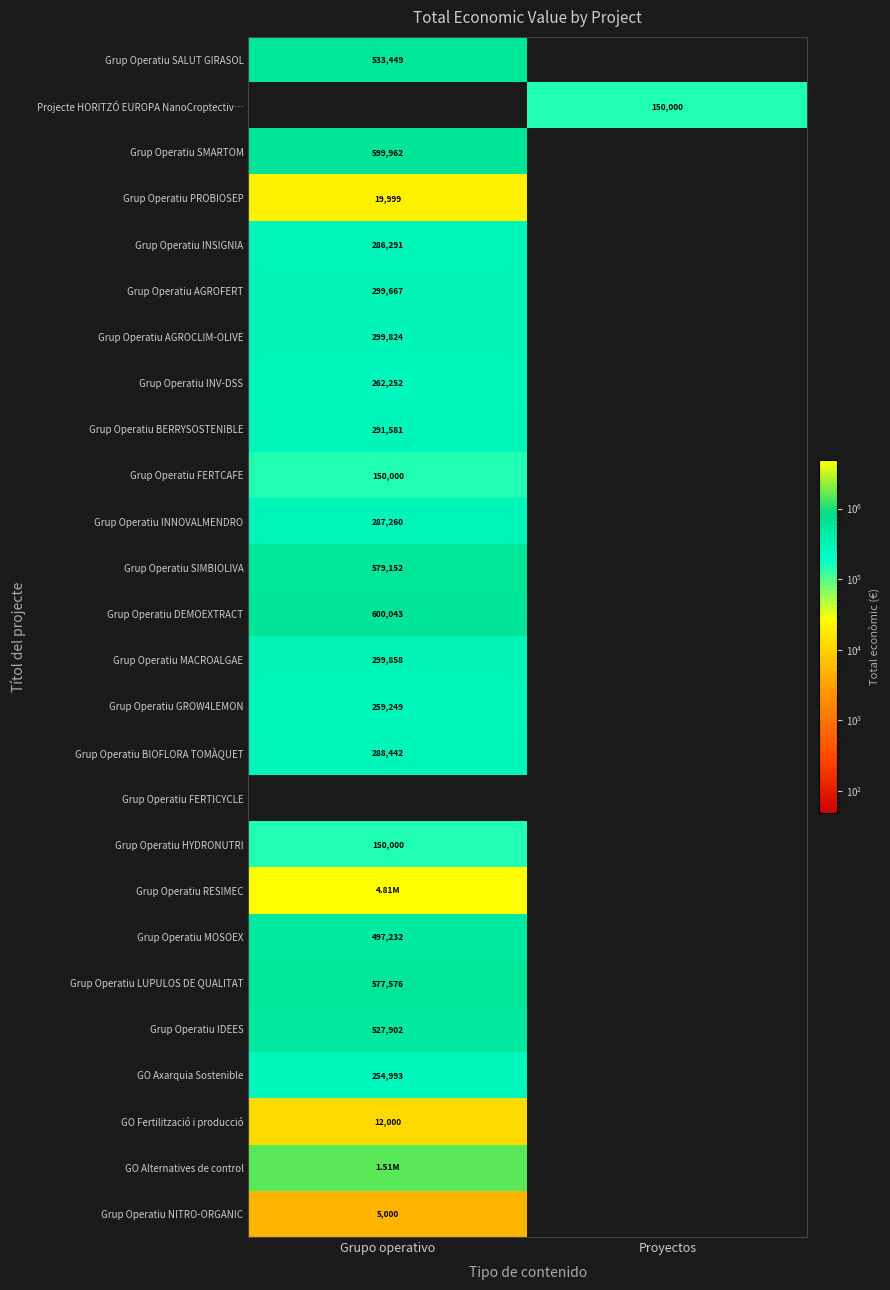

Is the value of Grup Operatiu SALUT GIRASOL at Grupo operativo greater than the value of Grup Operatiu MACROALGAE at Grupo operativo?

Yes